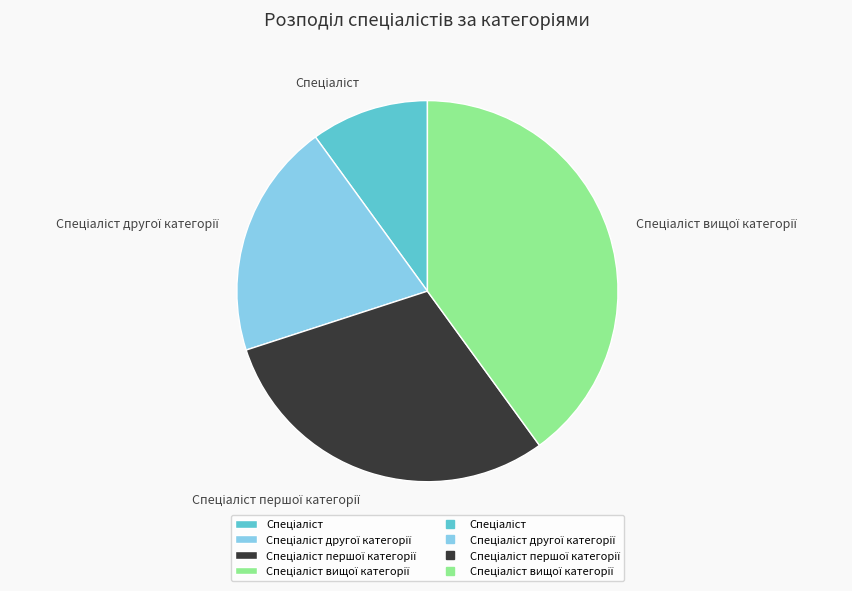

Is there any slice that represents more than half of the pie?

No